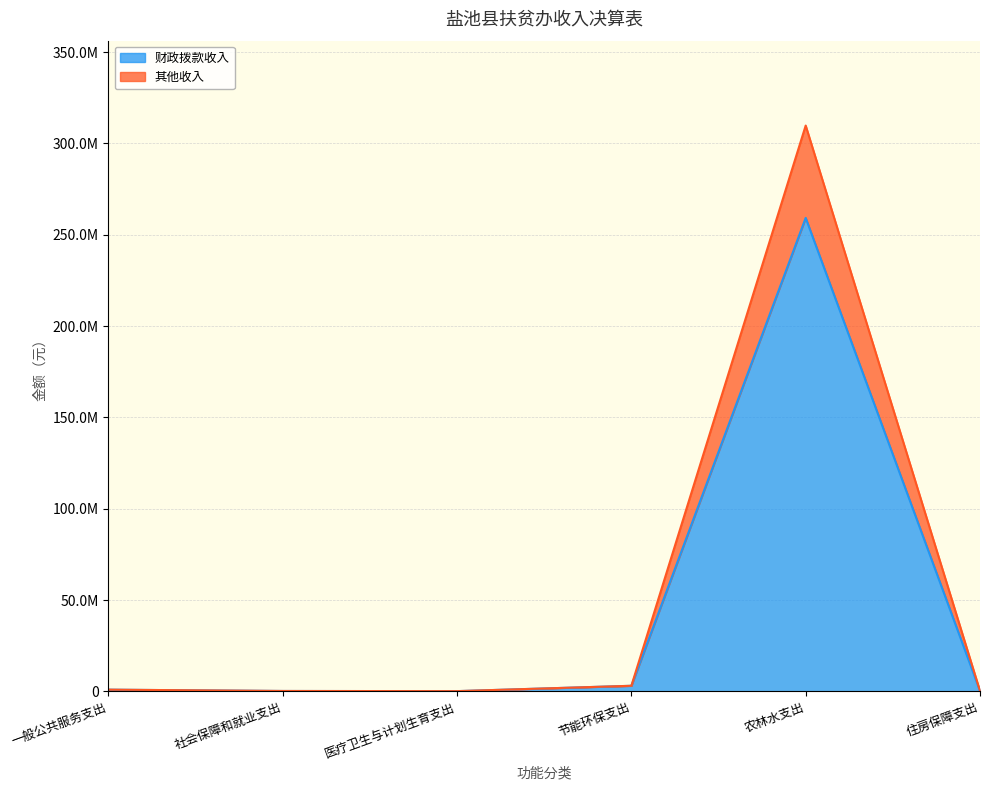

What are all the series names shown in the legend?

财政拨款收入, 其他收入